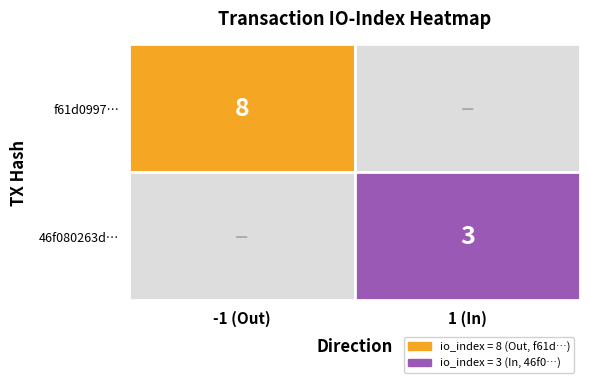

Reading left to right, list all the values displayed in this chart.

f61d0997abe4460e3460caea0a8360a2225697f: direction=-1	io_index=8
46f080263d20a64f1685bb23eb22a970fbb6a23: direction=1	io_index=3